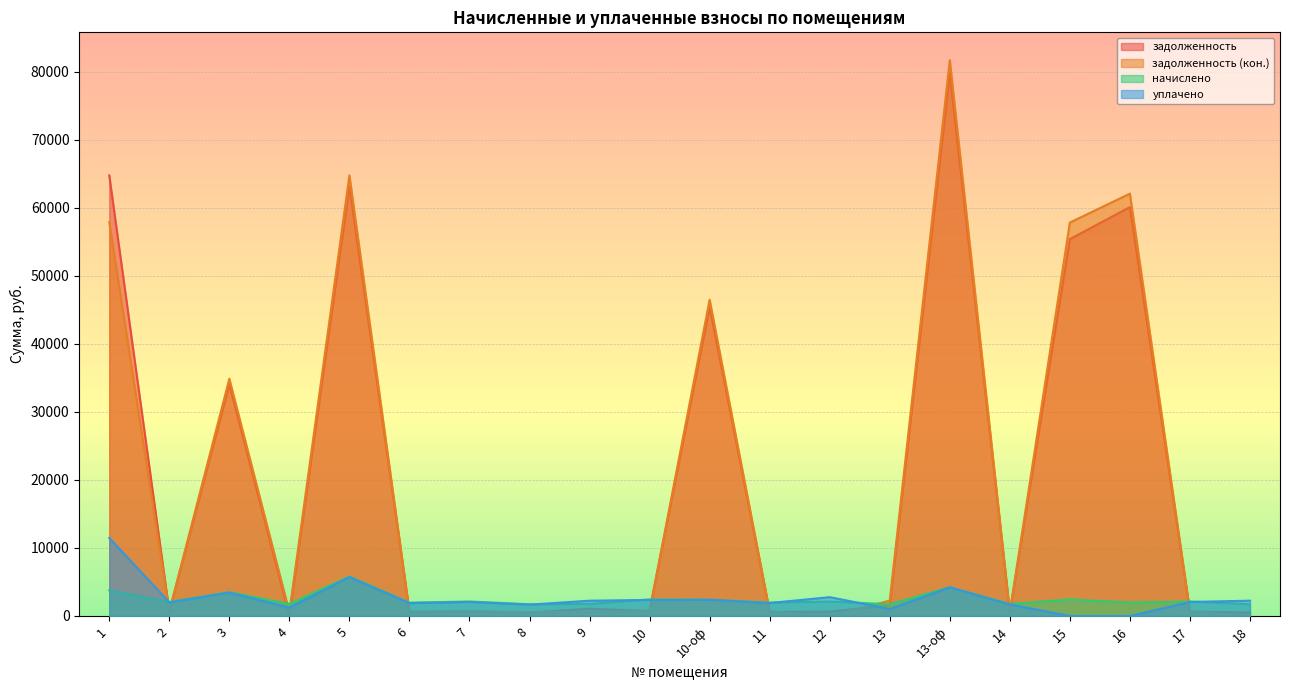

In задолженность, how many points are higher than both neighbors (excluding endpoints)?

7